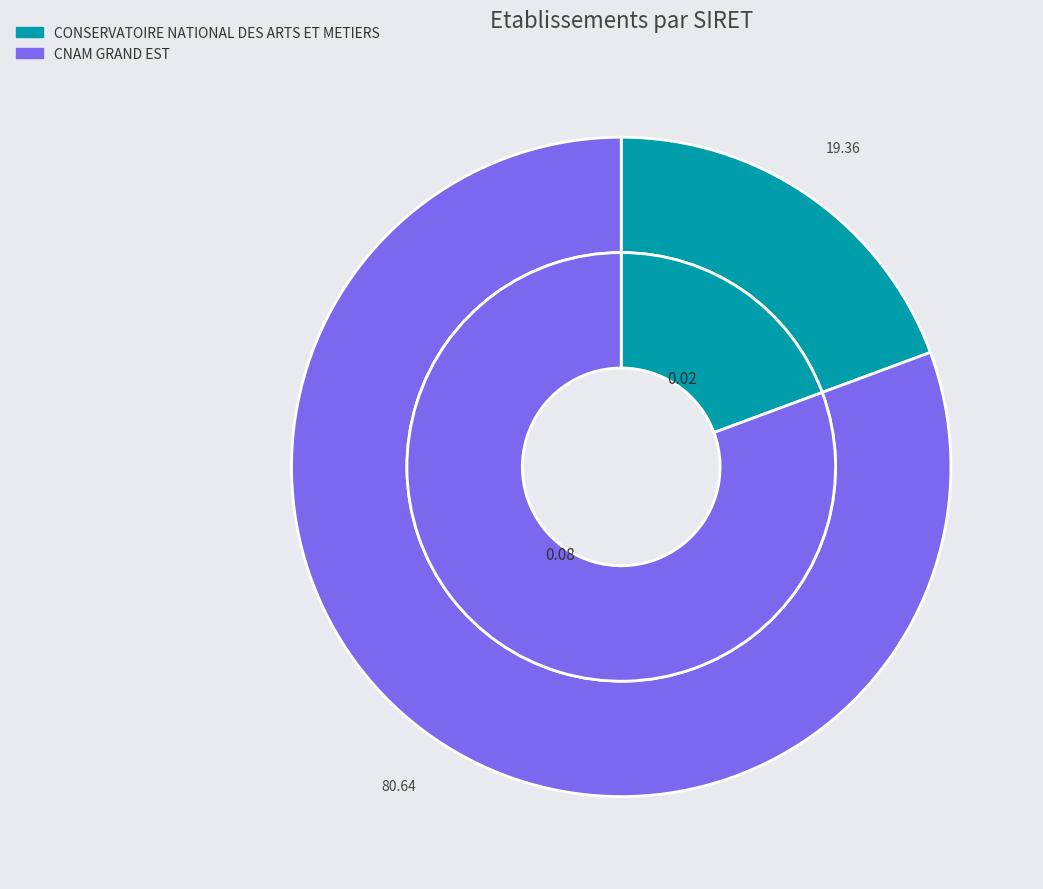

How many segments does this pie chart have?

2